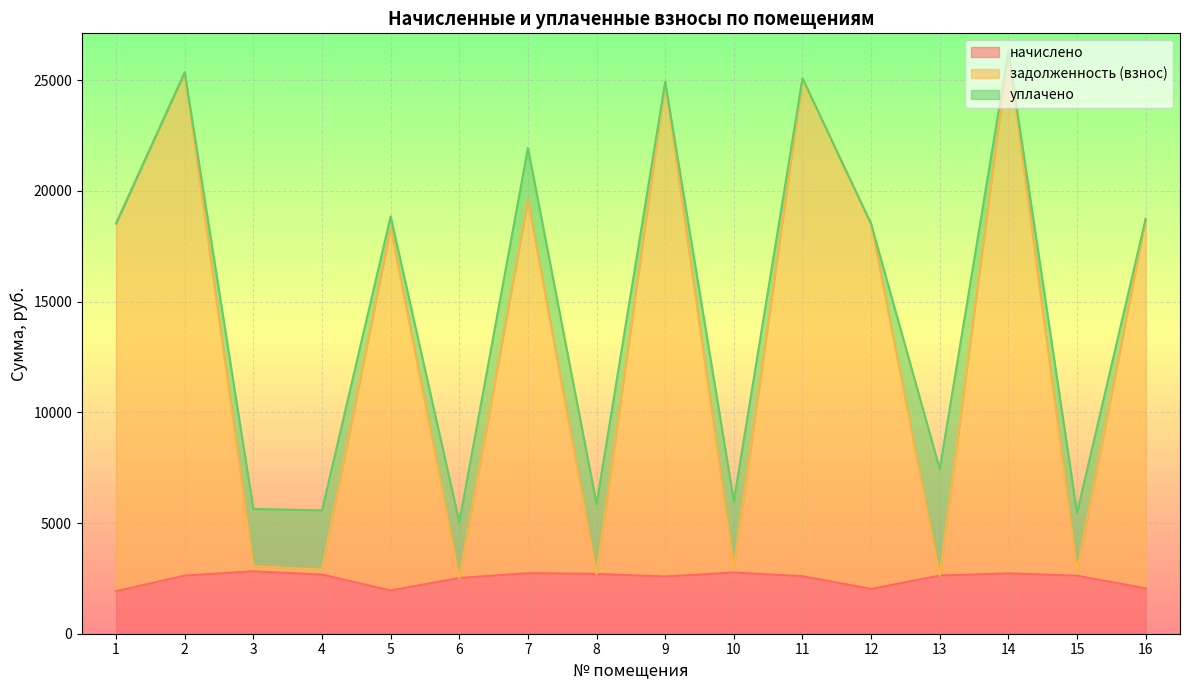

At which category is the sum across all series the highest?

14